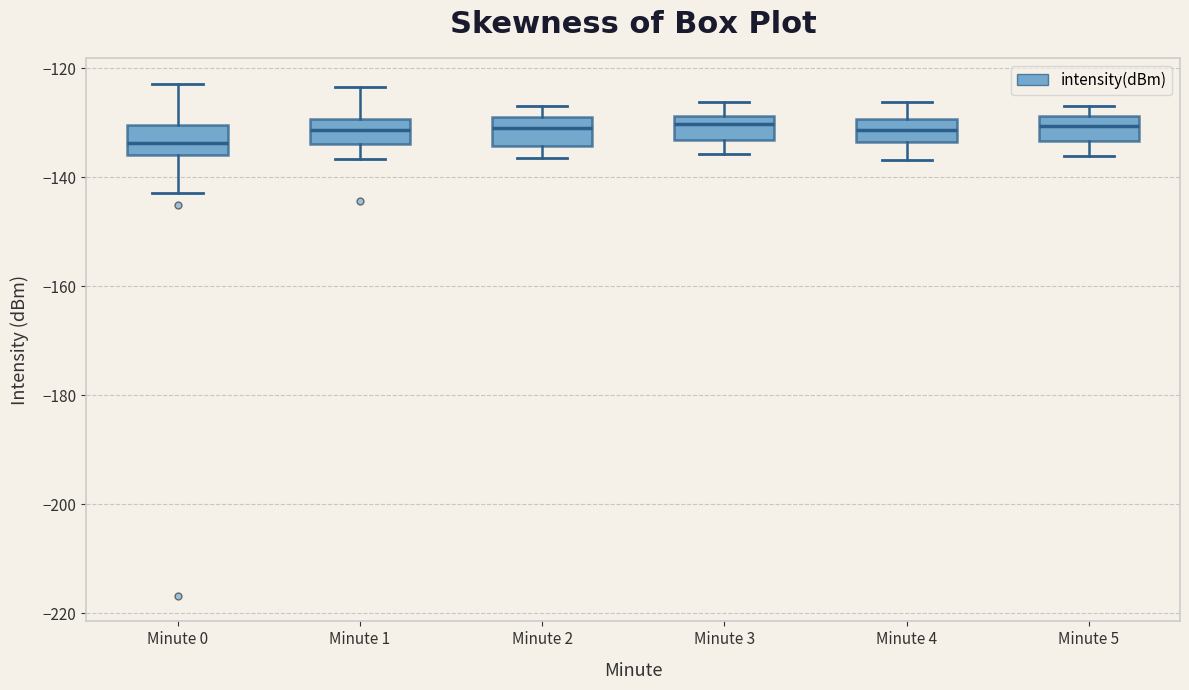

Reading left to right, transcribe this box plot: for each box, give where its median line is, the range the box spans, and where its two whiskers end, as read against the y-axis. The values are not printed on the chart, so give them approximately, as read against the axis.

Minute 0: median -134, box -136 to -130, whiskers -142 to -122
Minute 1: median -132, box -134 to -130, whiskers -136 to -124
Minute 2: median -130, box -134 to -128, whiskers -136 to -126
Minute 3: median -130, box -134 to -128, whiskers -136 to -126
Minute 4: median -132, box -134 to -130, whiskers -136 to -126
Minute 5: median -130, box -134 to -128, whiskers -136 to -126